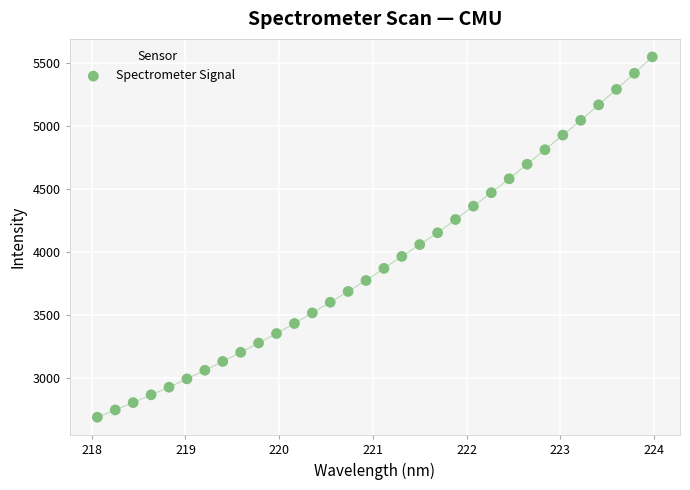

What is the range of X values (max minus min)?

5.9